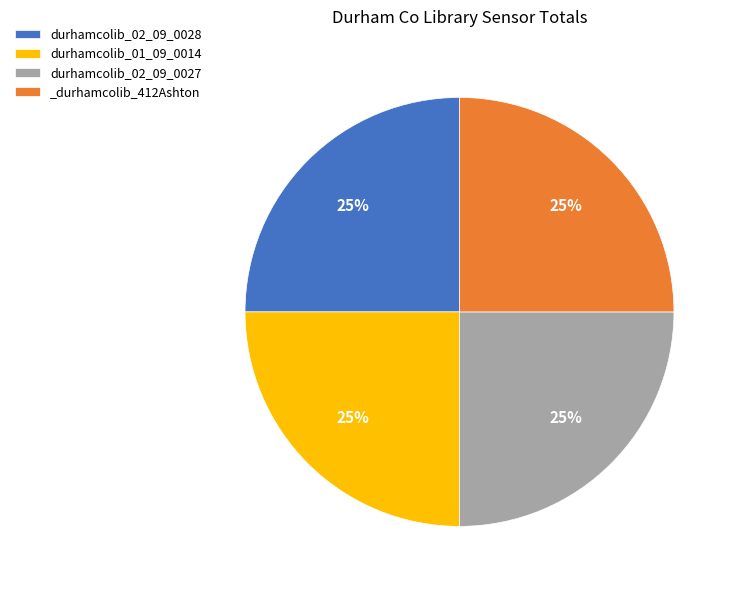

What percentage is the durhamcolib_01_09_0014 slice, to the nearest percent?

25%